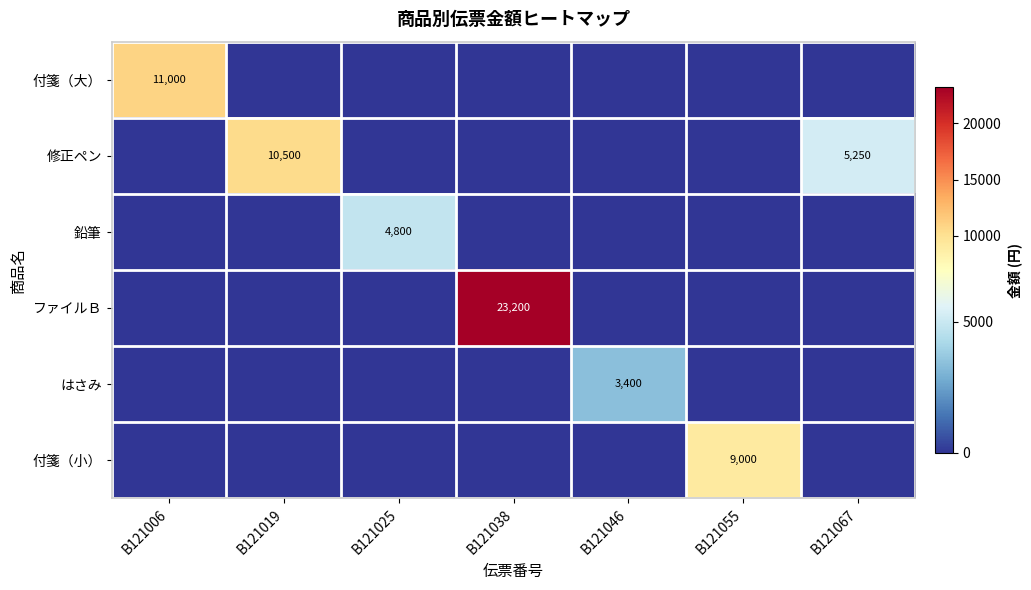

Is it true that ファイルＢ equals 23200 at B121038?

True